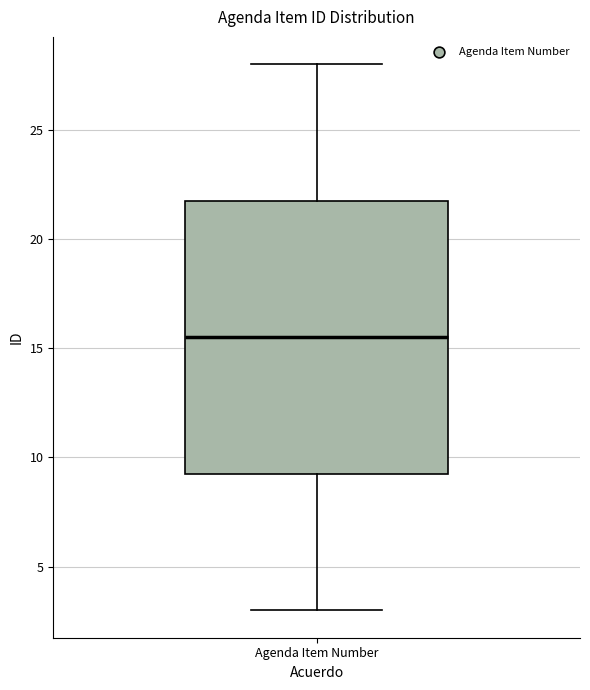

Transcribe this box plot: give where the median line is, the range the box spans, and where the two whiskers end, as read against the y-axis. The values are not printed on the chart, so give them approximately, as read against the axis.

median 15.5, box 9.5 to 22.0, whiskers 3.0 to 28.0